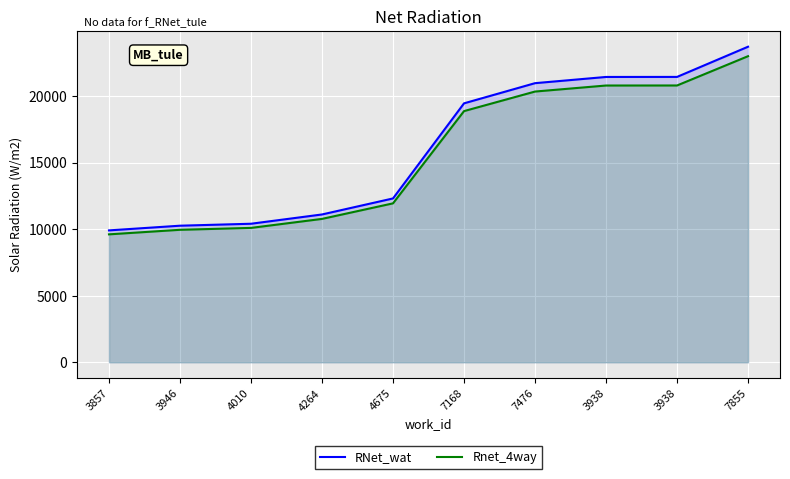

True or false: Rnet_4way and RNet_wat cross at least once.

False